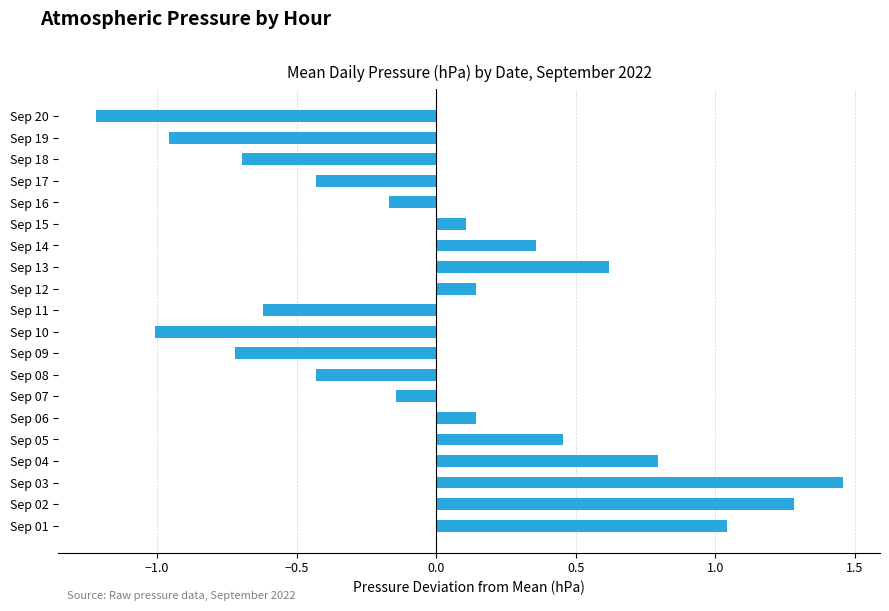

How many data points are less than 0?

10